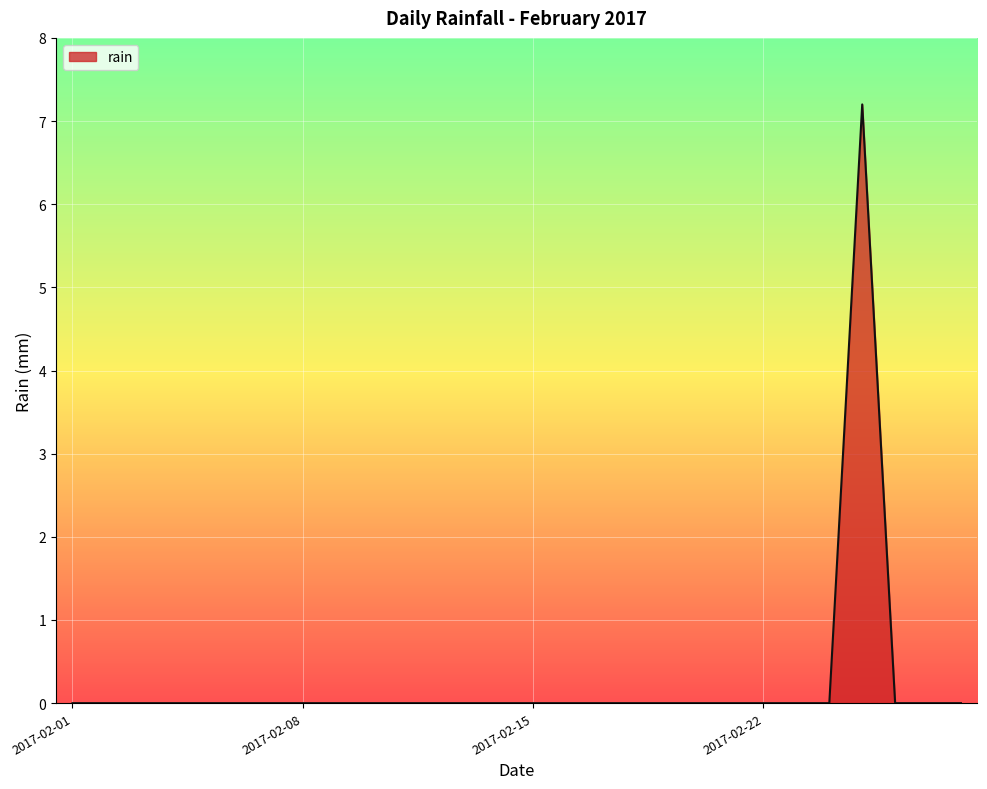

Count the number of categories in the chart.

28